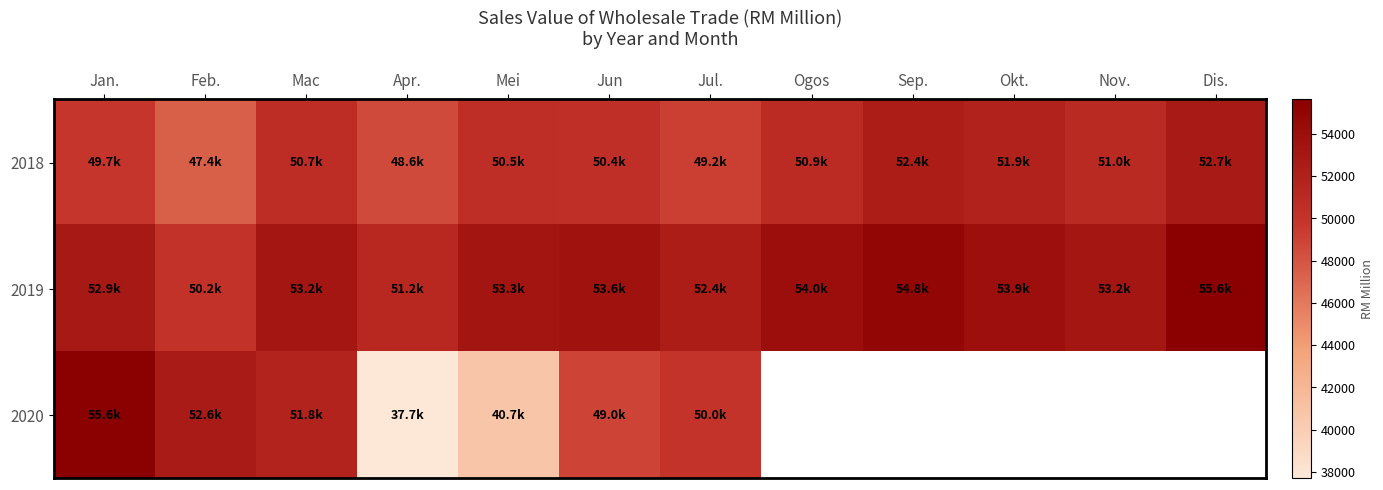

Between Mei and Apr., which is larger?

Mei